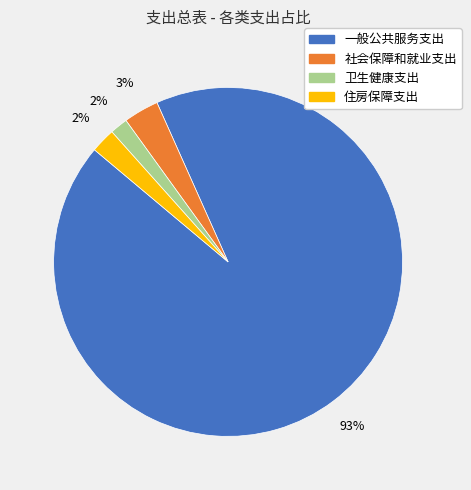

To the nearest percent, what is the difference between the largest and smallest slice percentages?

91%